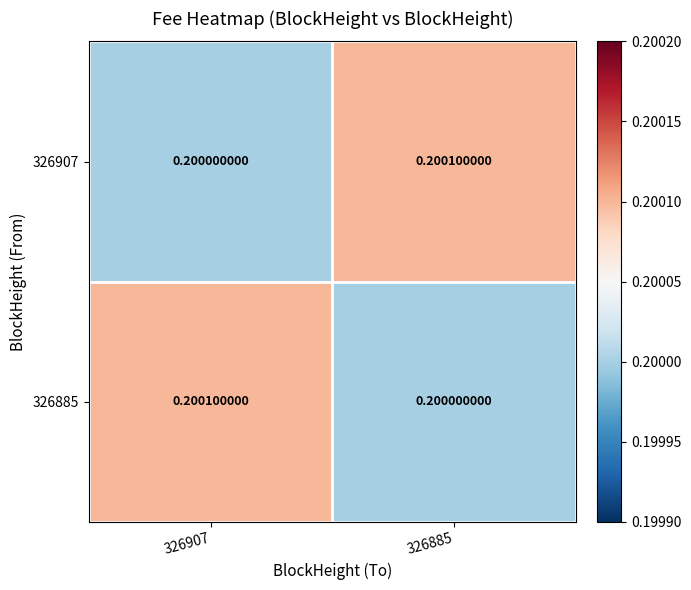

What is the smallest value displayed?

0.2